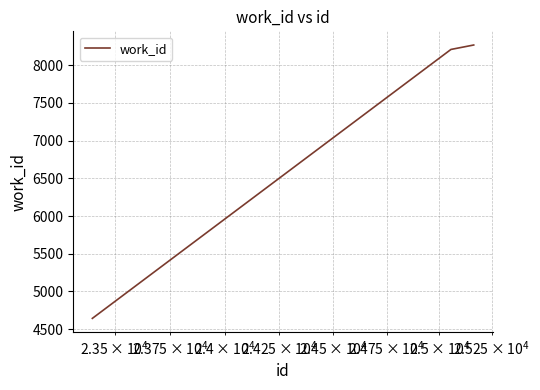

What is the maximum value shown in the chart?

8269